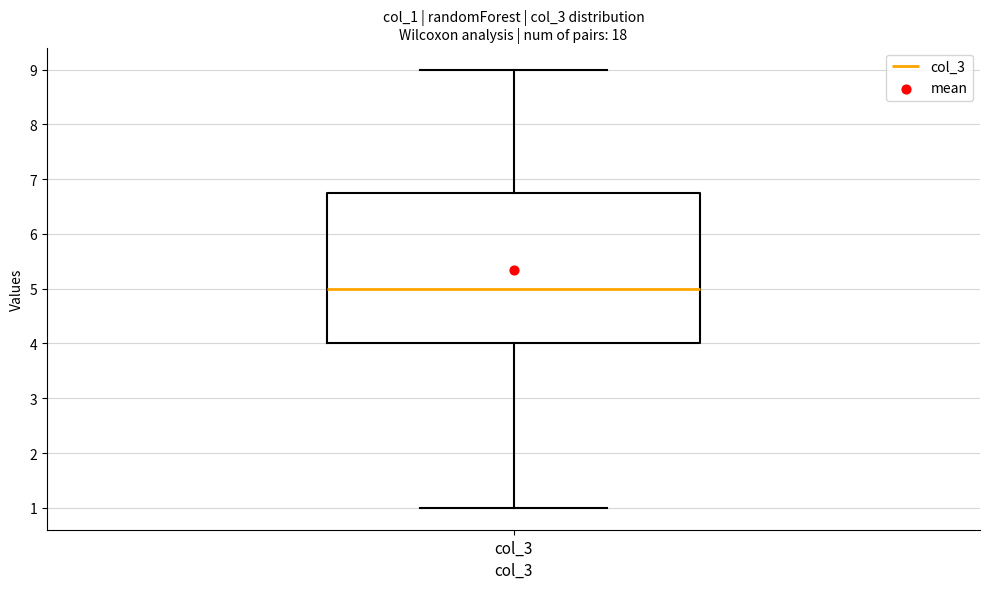

Read this box plot against the y-axis: the position of the median line, the range covered by the box, and the ends of both whiskers. The values are not printed on the chart, so give them approximately, as read against the axis.

median 5.0, box 4.0 to 6.8, whiskers 1.0 to 9.0